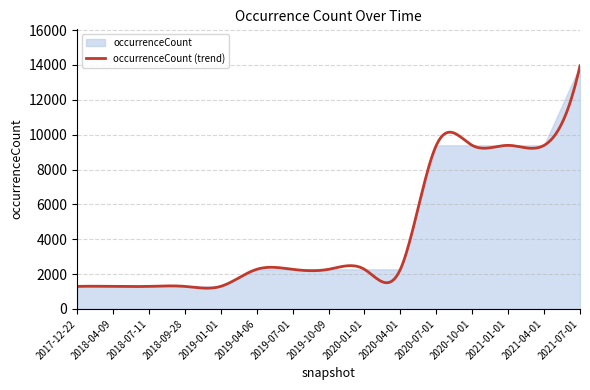

Does the chart have visible grid lines?

Yes